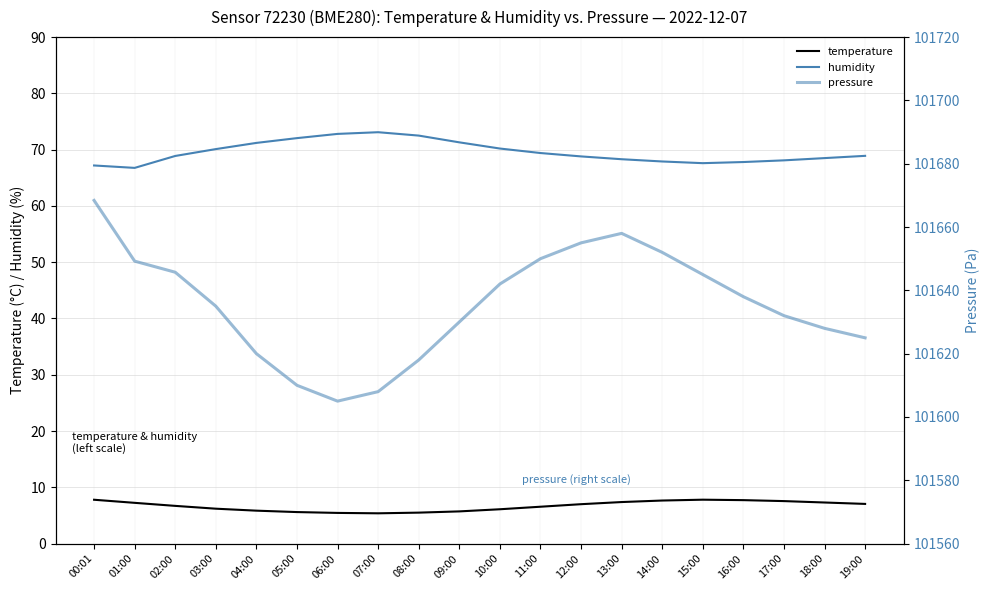

At how many categories does at least one series exceed 35817?

20